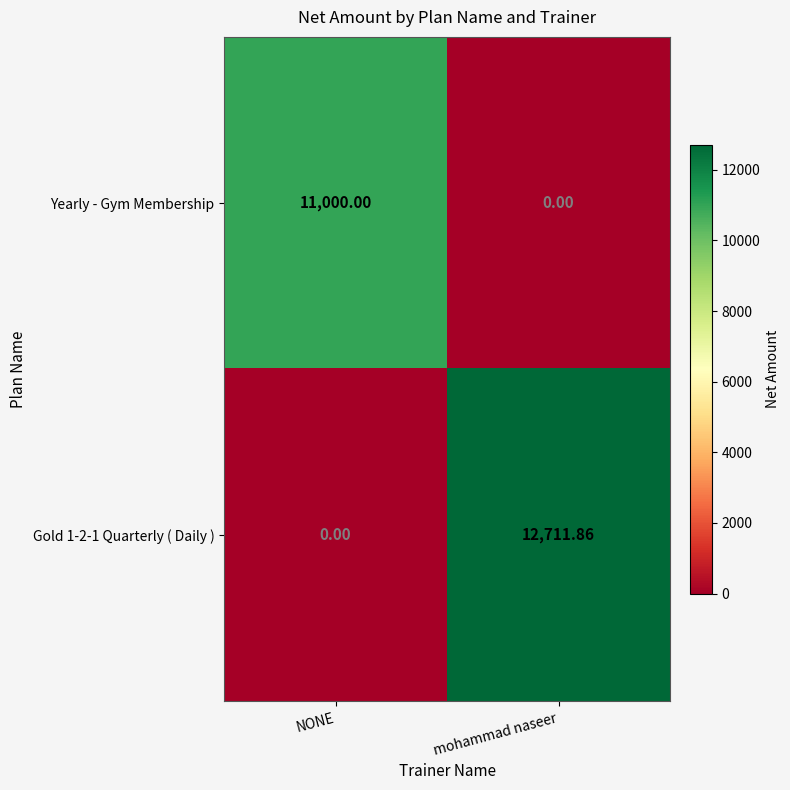

List the series in order of their overall mean, highest first.

Gold 1-2-1 Quarterly ( Daily ), Yearly - Gym Membership